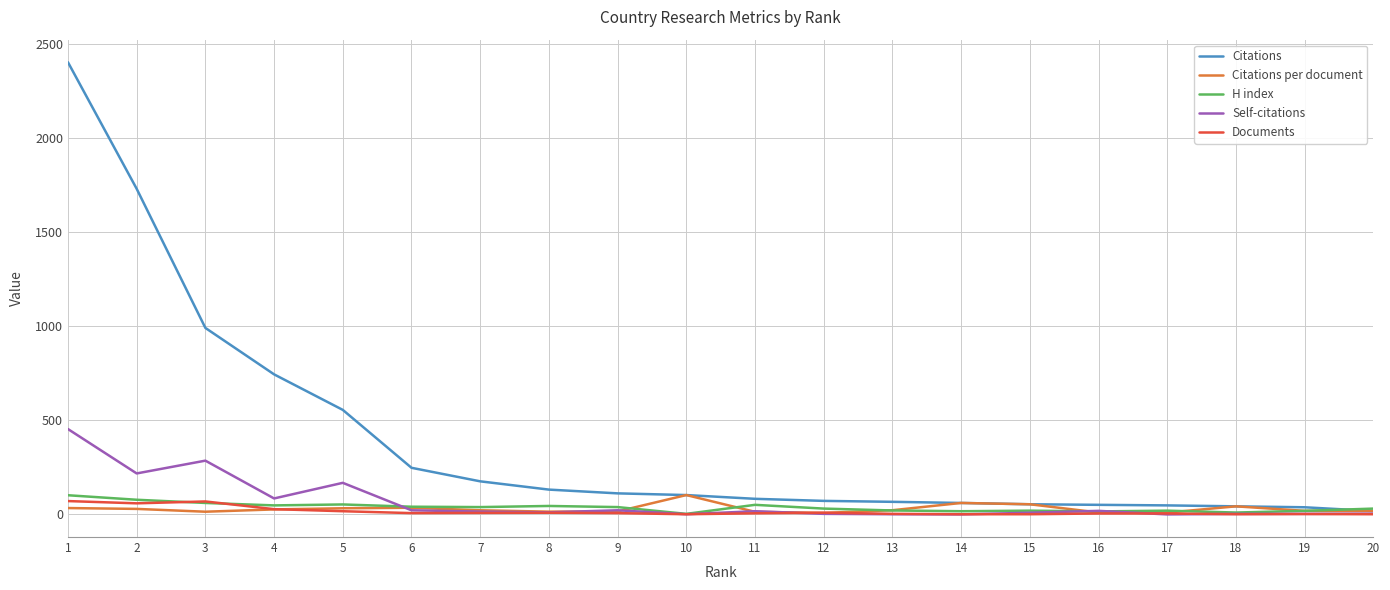

Which series has the largest total across all categories?

Citations